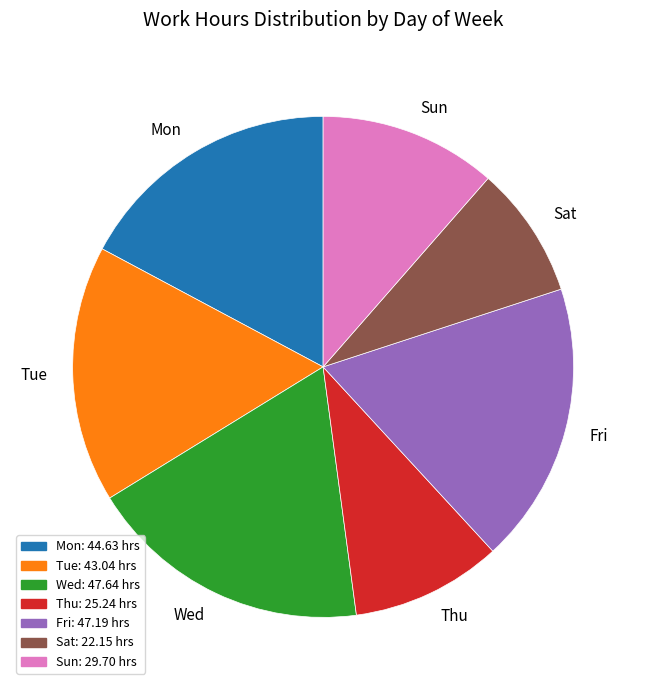

Between Mon and Sun, which is larger?

Mon